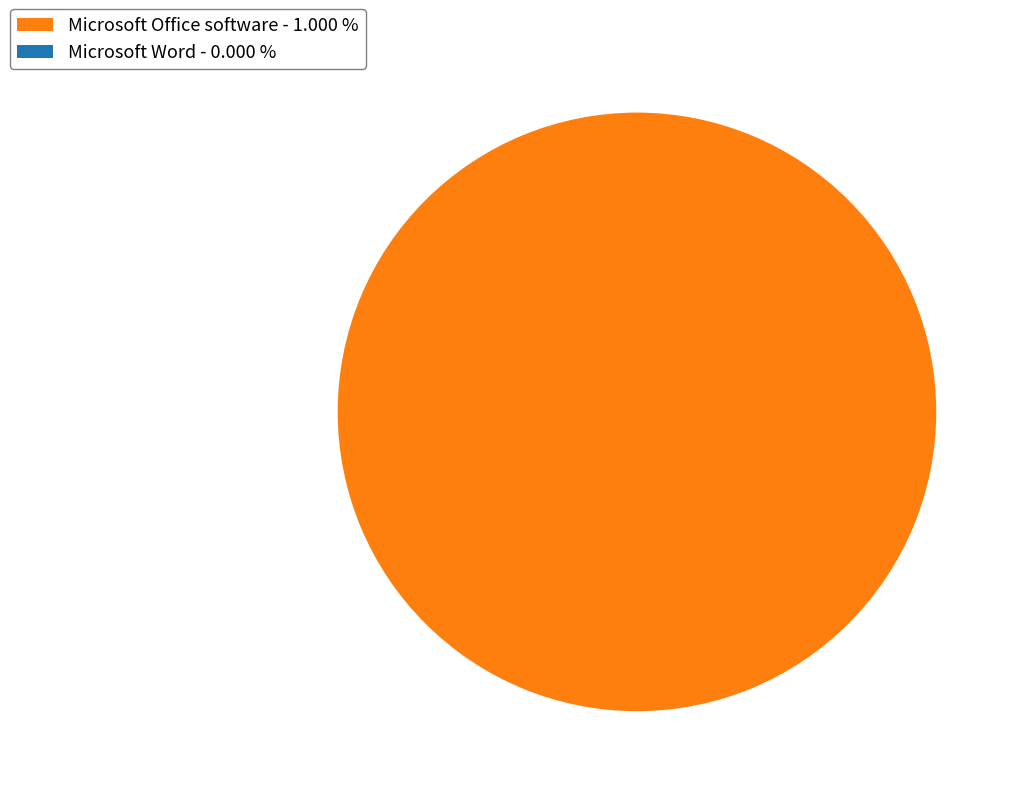

Do Microsoft Office software and Microsoft Word together represent more than half of the pie?

Yes